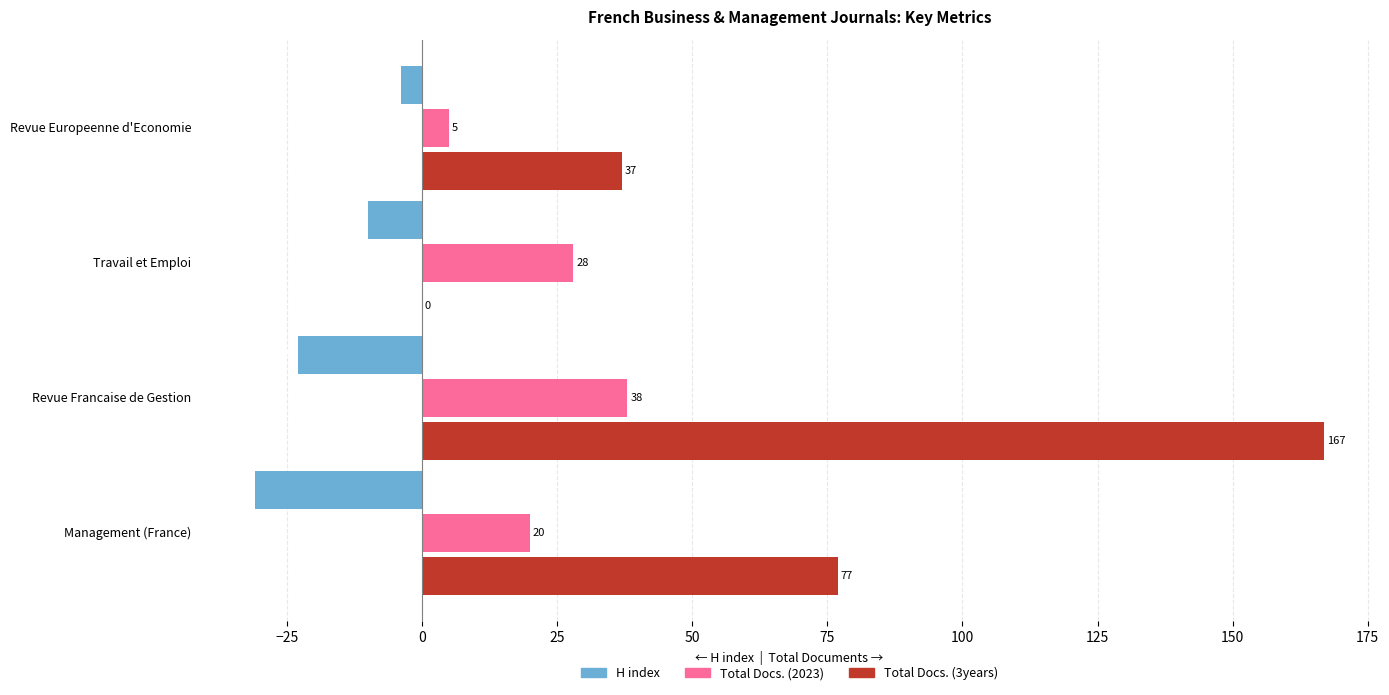

At which category is the sum across all series the highest?

Revue Francaise de Gestion